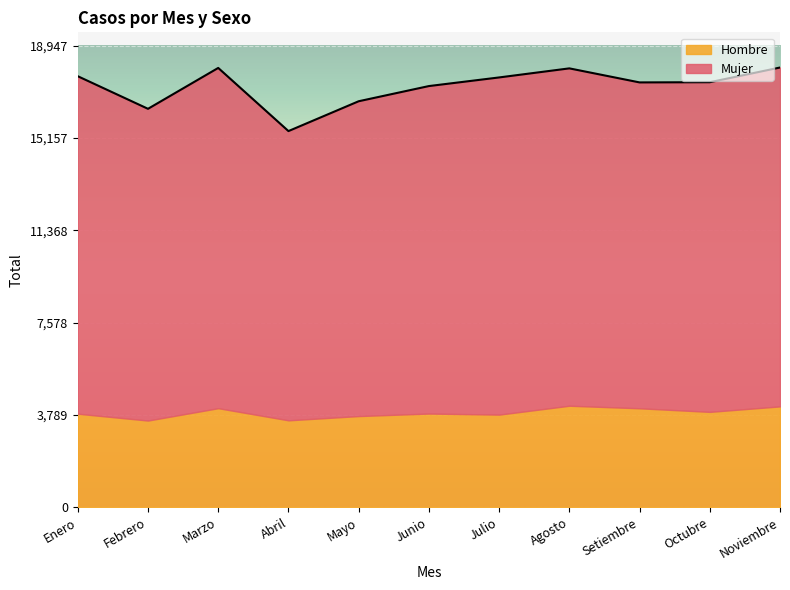

Reading left to right, what are all the values shown in this chart?

17688	16351	18028	15437	16661	17284	17638	18010	17434	17442	18045